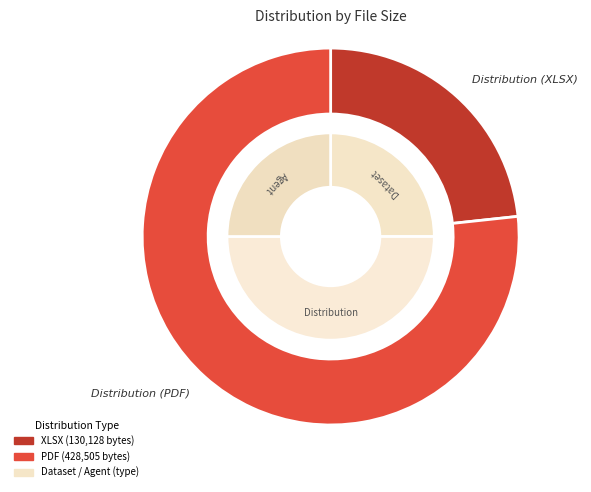

What is the largest slice in the pie chart?

Distribution (PDF)